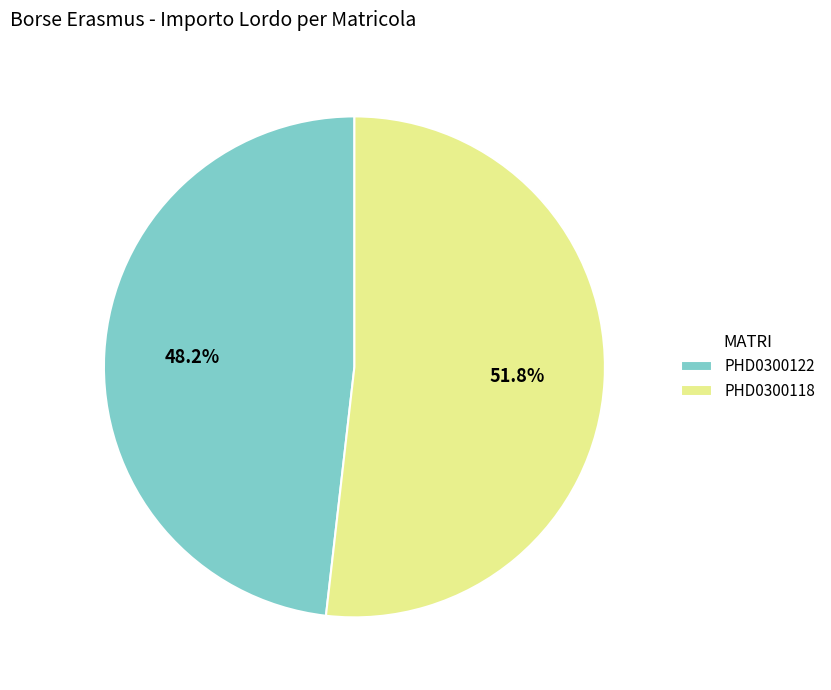

To the nearest percent, what is the combined percentage of PHD0300122 and PHD0300118?

100%